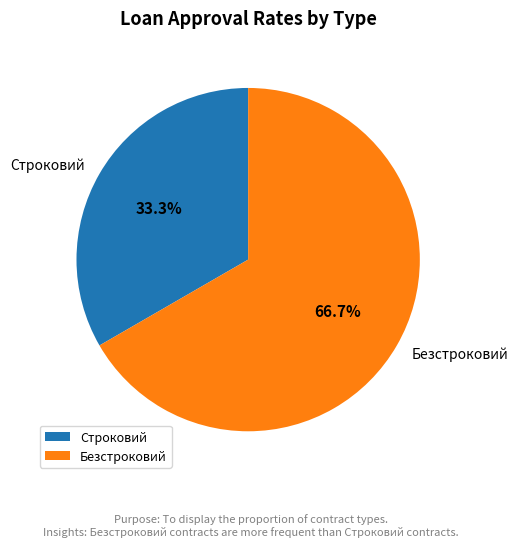

To the nearest percent, what is the combined percentage of Безстроковий and Строковий?

100%